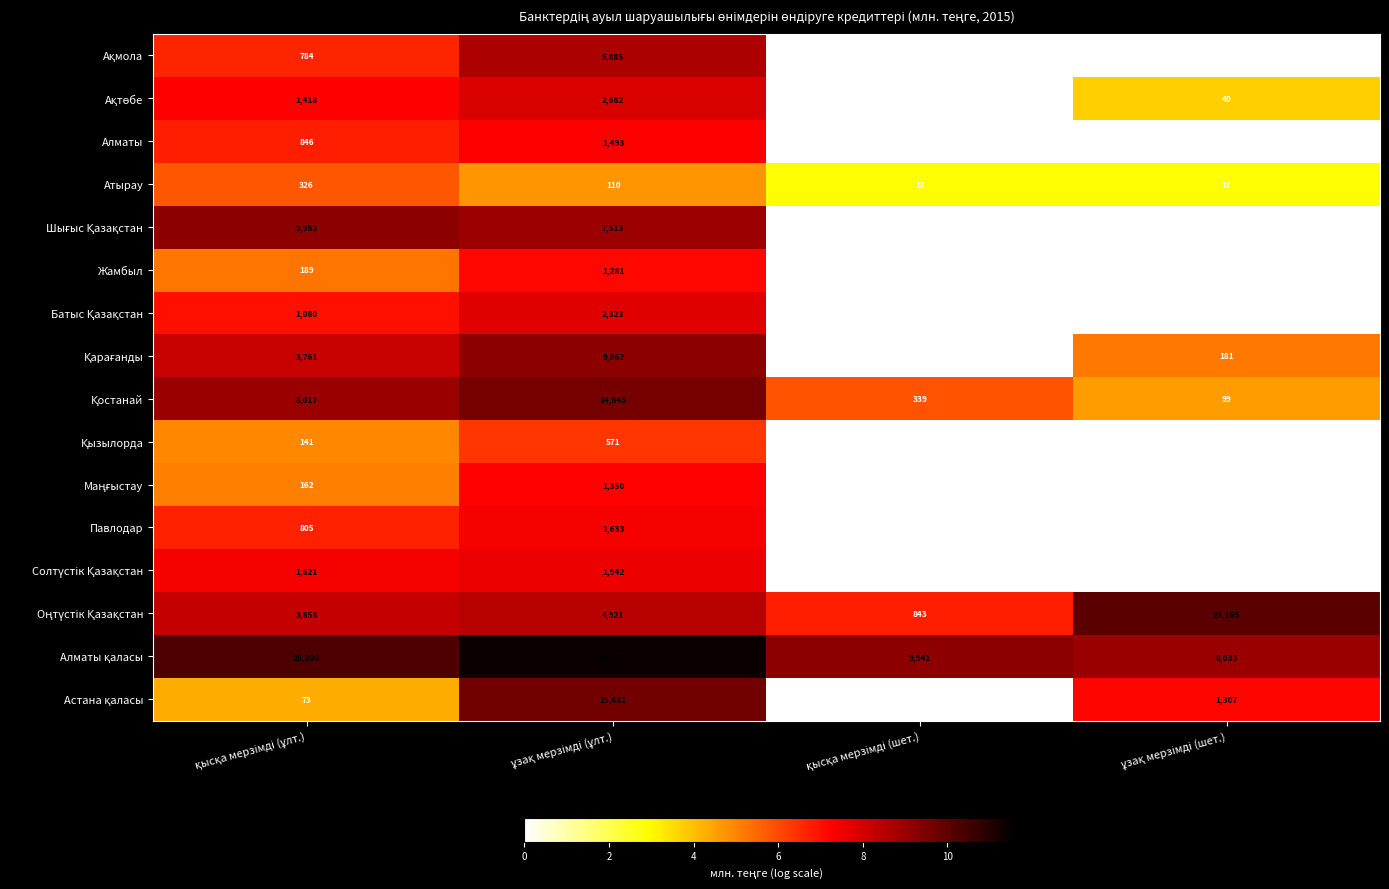

What is the maximum value shown in the chart?

94377